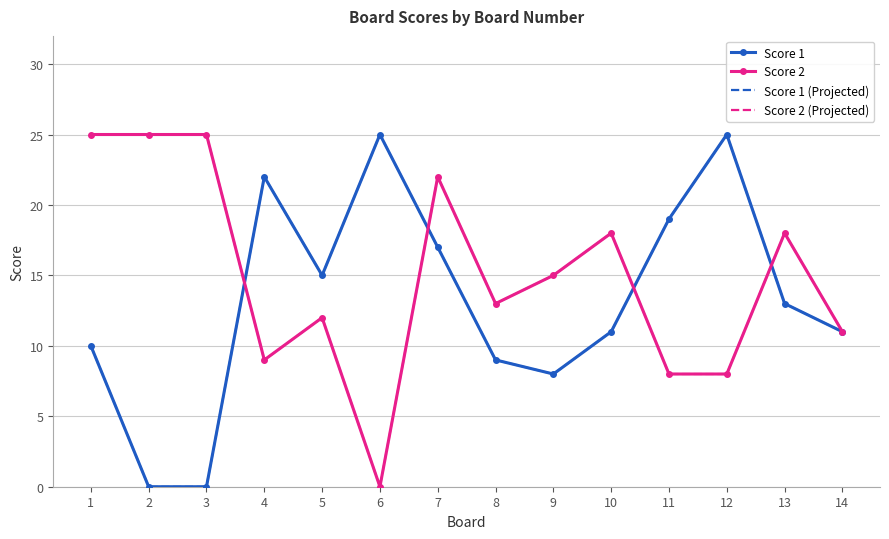

What is the sum of all Score 2 (Projected) values?

209